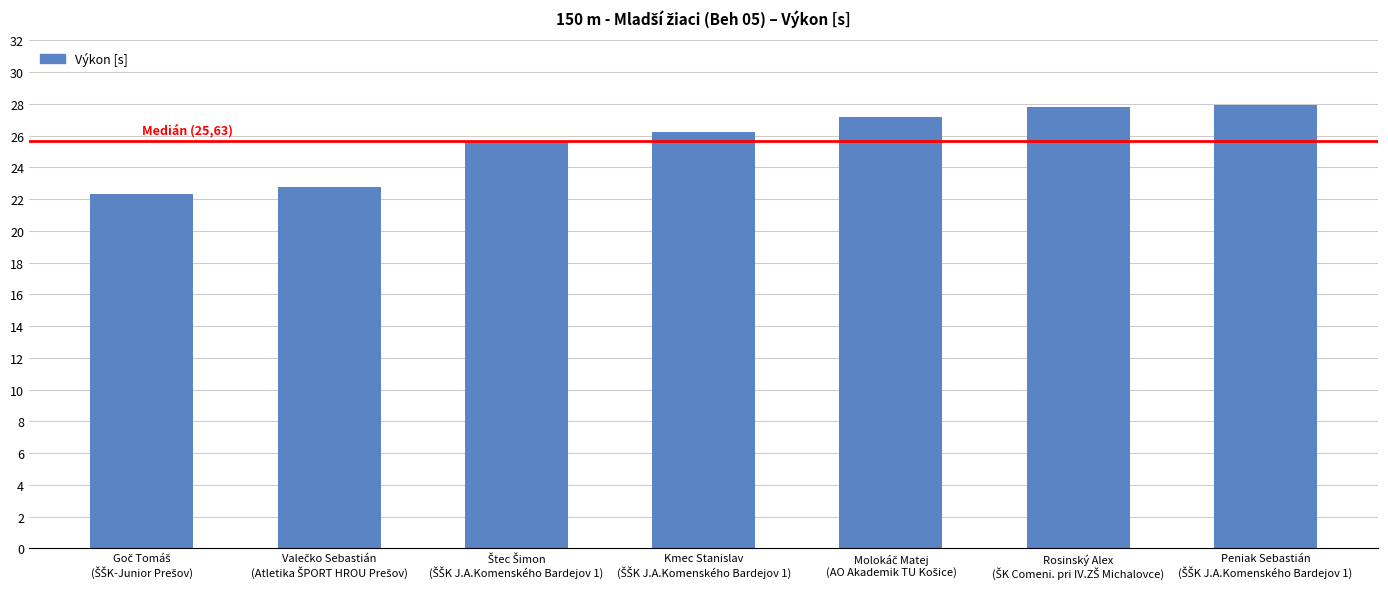

What is the value of the 6th bar from the left?

27.8